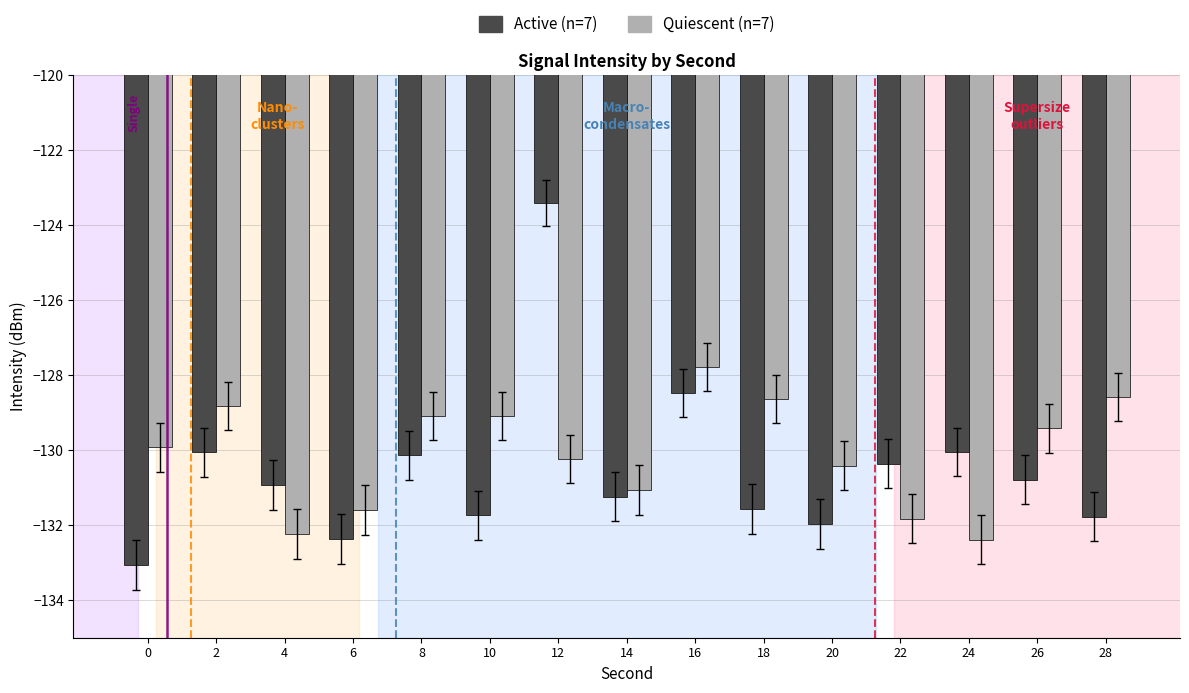

Is it true that Active (n=7) equals -59.8 at 8?

False